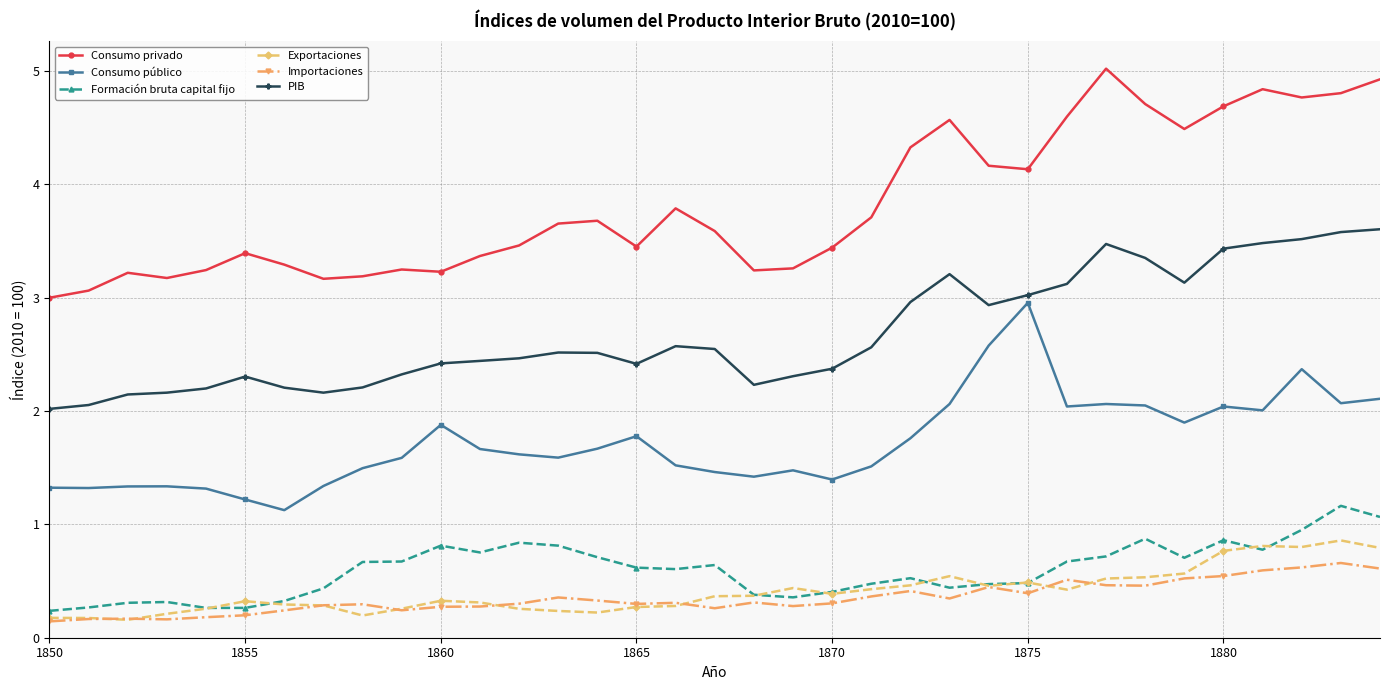

What is the lowest value of the Consumo privado series?

3.0